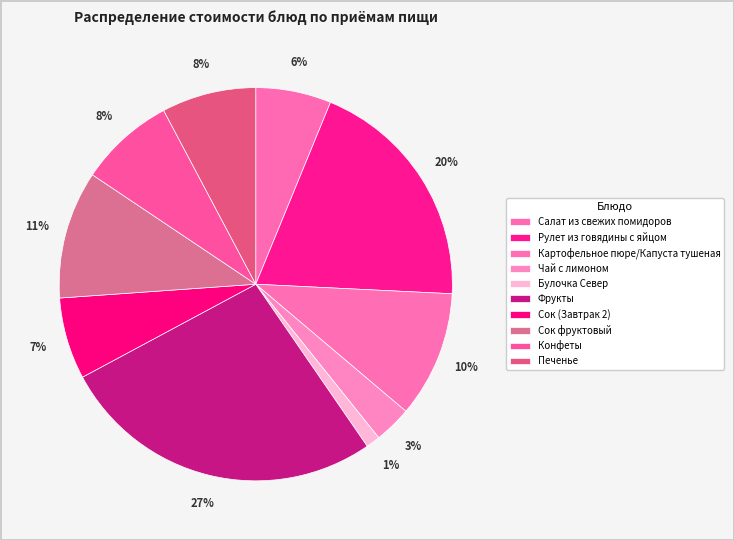

True or false: Булочка Север accounts for 11% of the total.

False